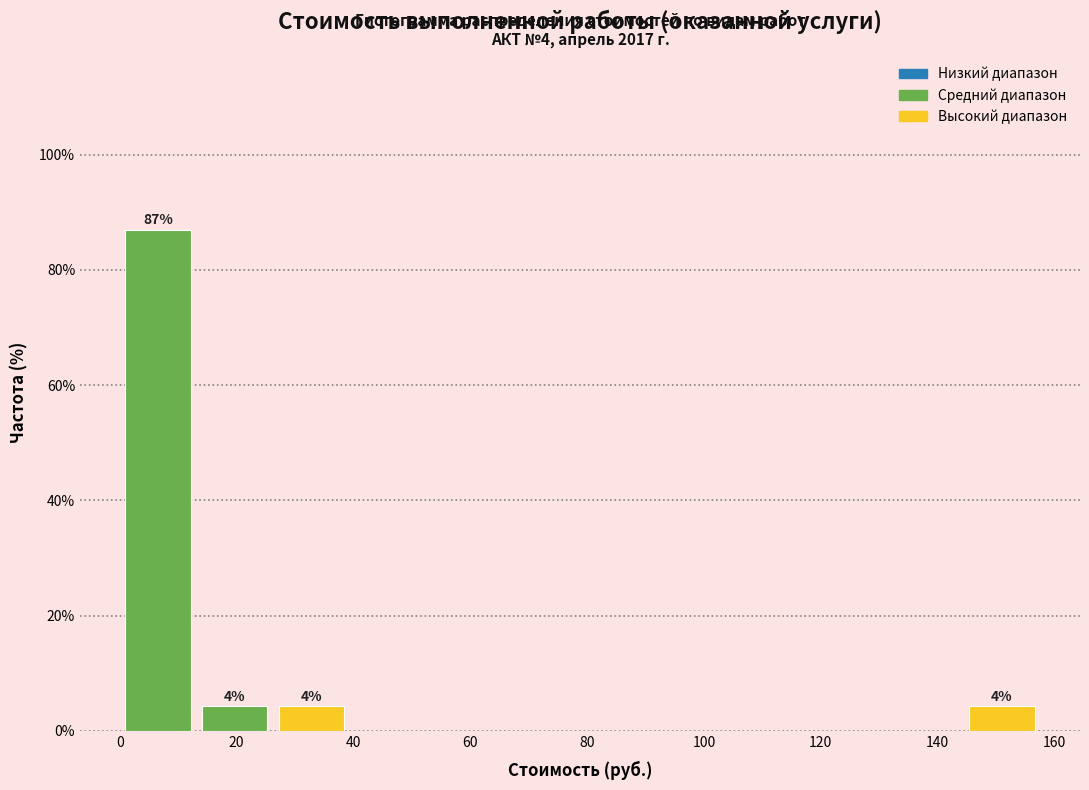

Which range on the x-axis has the tallest bar?

0 to 14